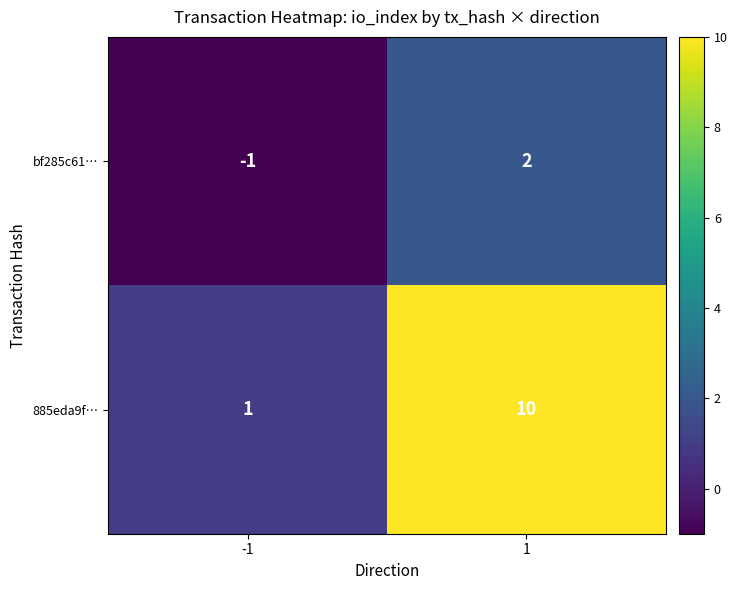

List the series in order of their peak value, lowest first.

bf285c61…, 885eda9f…